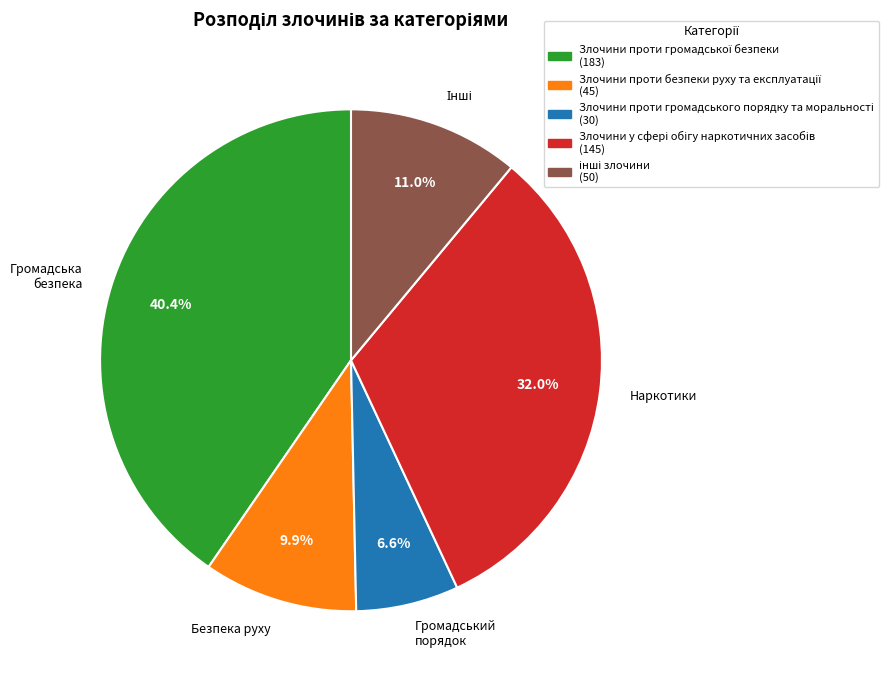

How much of the chart is everything except Наркотики?

68.0%